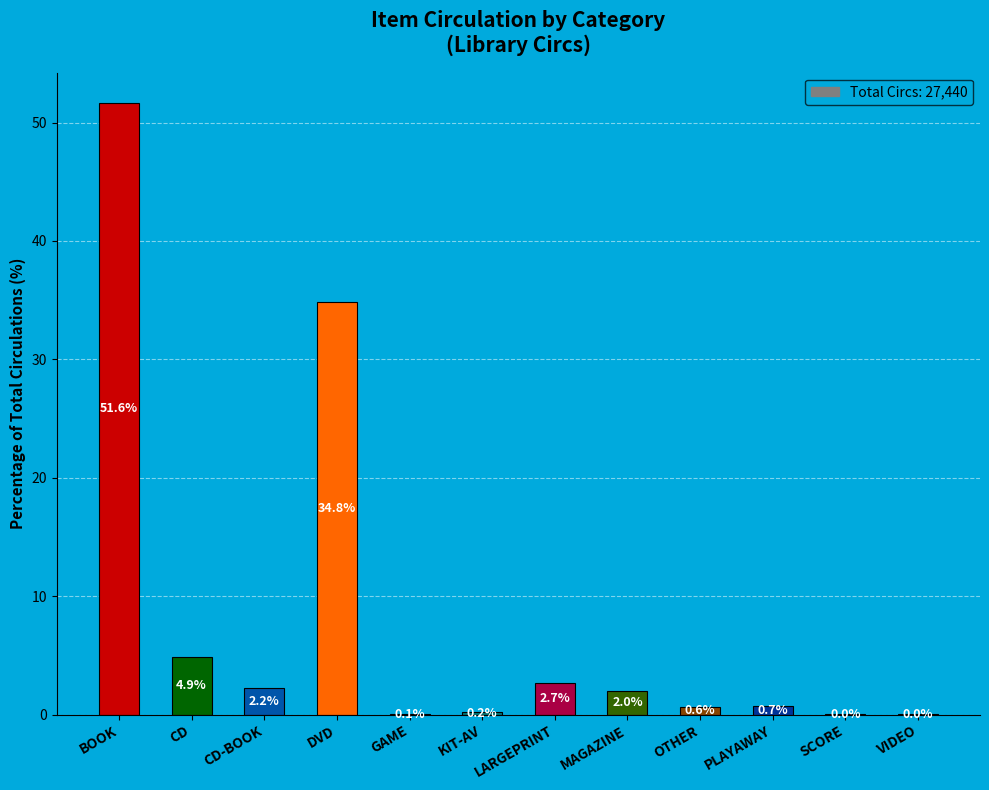

Which category has the highest value across all series?

BOOK